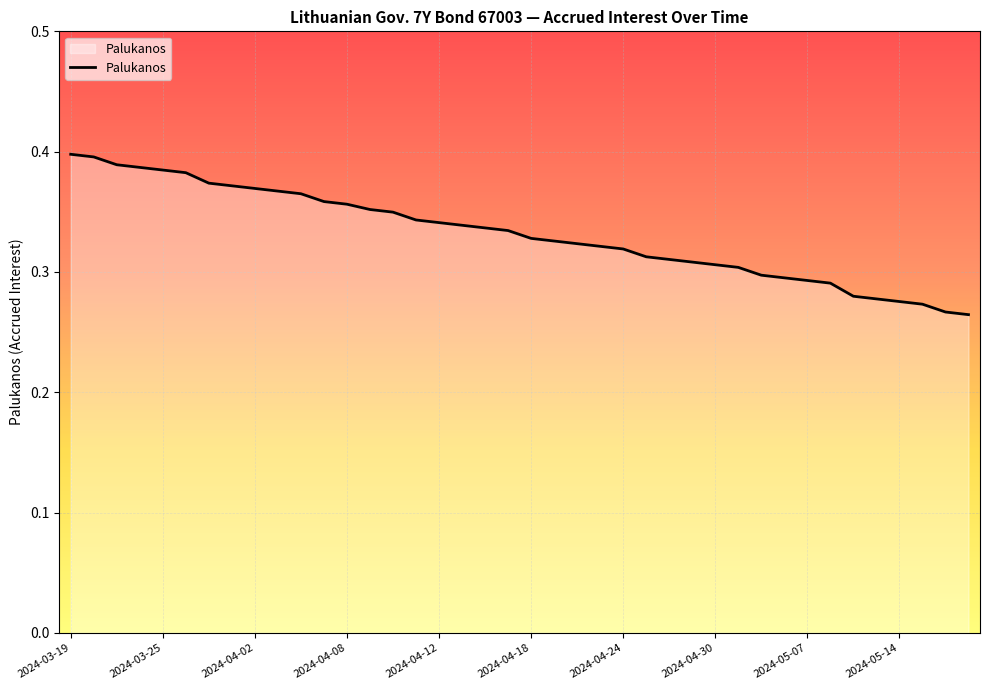

How many lines are shown in the chart?

1